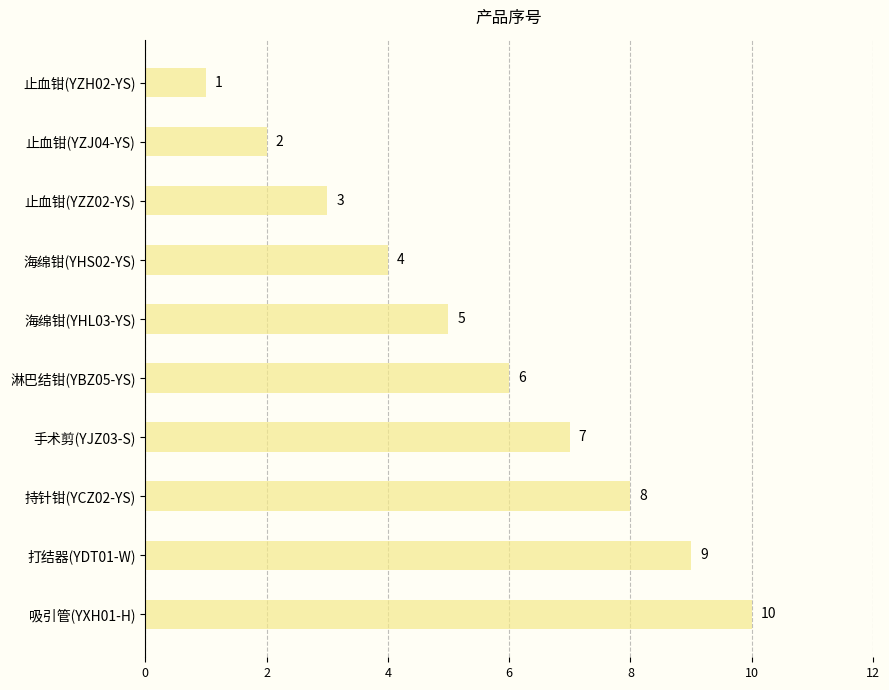

The value at 手术剪(YJZ03-S) is 11. True or false?

False